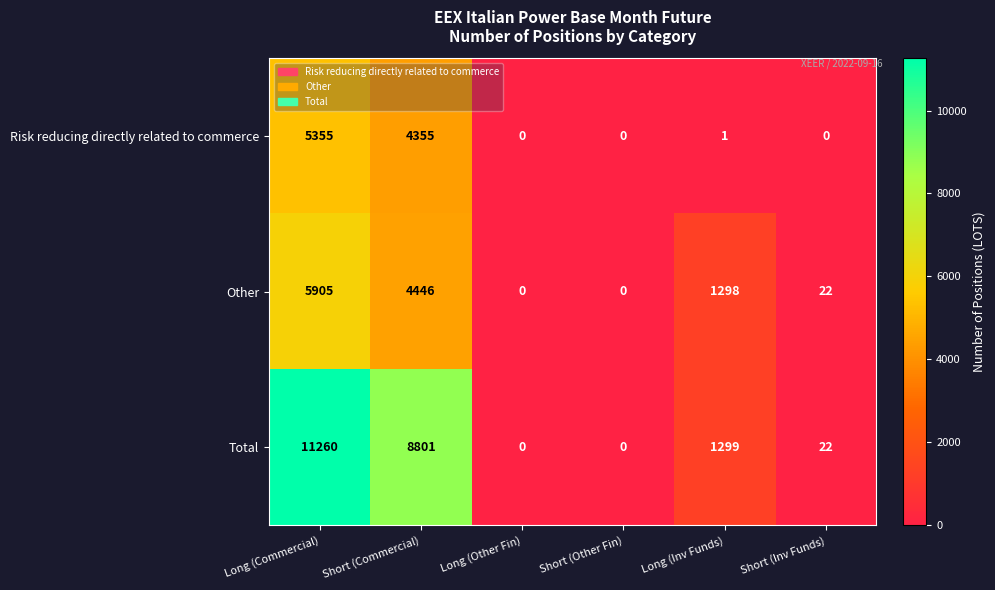

At which label is Total closest to 5630?

Short (Commercial)